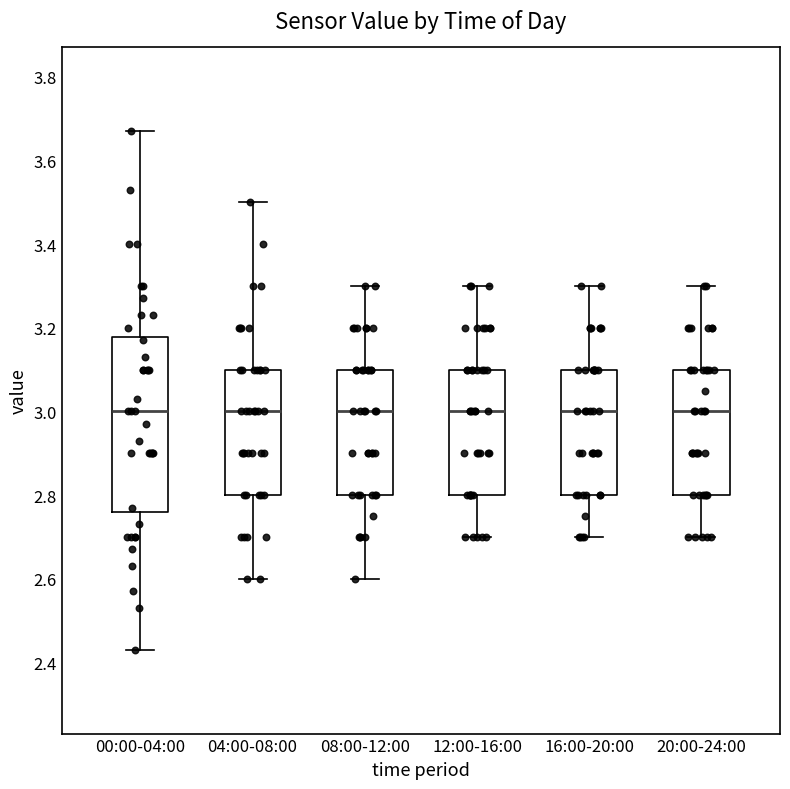

Where does the lower whisker of the box for 16:00-20:00 end on the y-axis? The values are not printed on the chart, so give them approximately, as read against the axis.

2.70